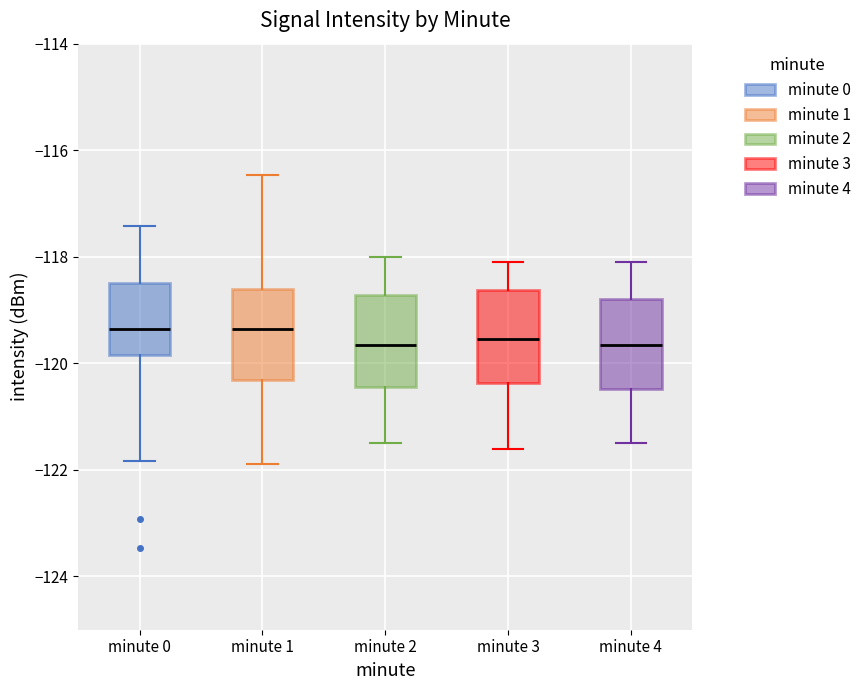

Reading left to right, transcribe this box plot: for each box, give where its median line is, the range the box spans, and where its two whiskers end, as read against the y-axis. The values are not printed on the chart, so give them approximately, as read against the axis.

minute 0: median -119.4, box -119.8 to -118.4, whiskers -121.8 to -117.4
minute 1: median -119.4, box -120.4 to -118.6, whiskers -121.8 to -116.4
minute 2: median -119.6, box -120.4 to -118.8, whiskers -121.4 to -118.0
minute 3: median -119.6, box -120.4 to -118.6, whiskers -121.6 to -118.0
minute 4: median -119.6, box -120.4 to -118.8, whiskers -121.4 to -118.0